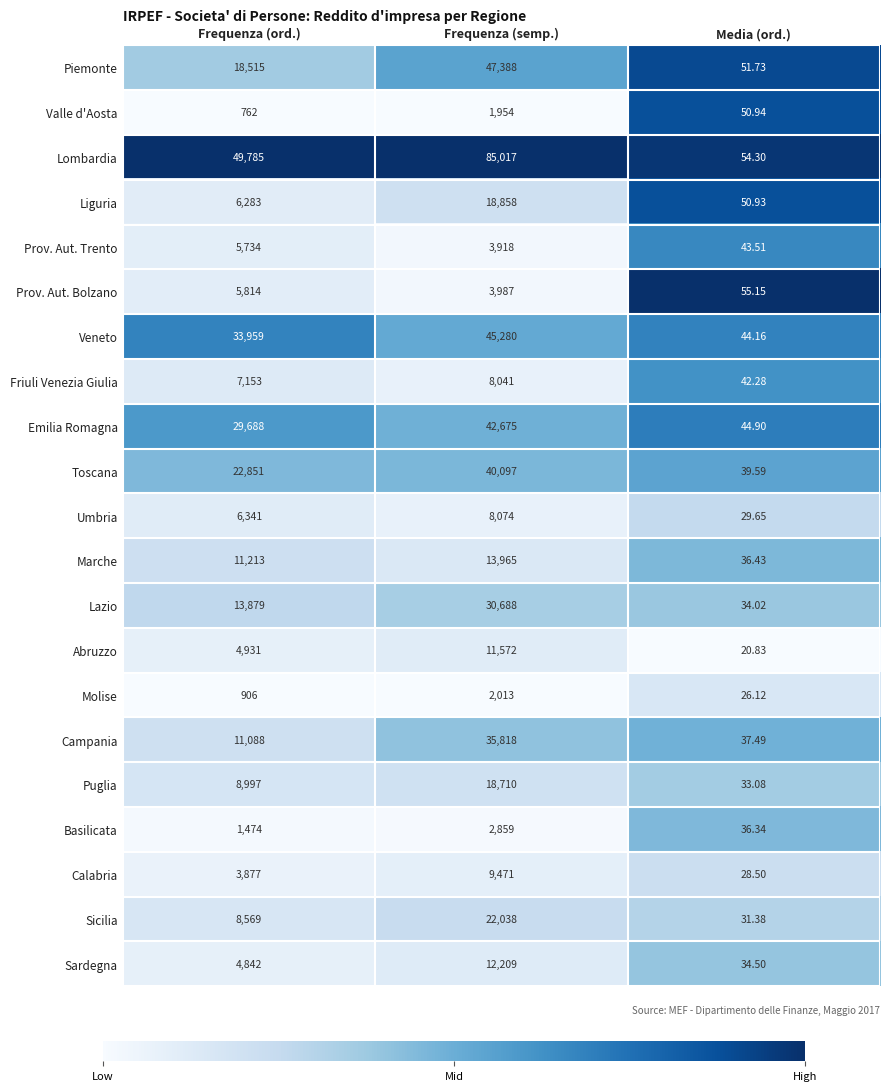

Which series has the widest spread of values?

Lombardia